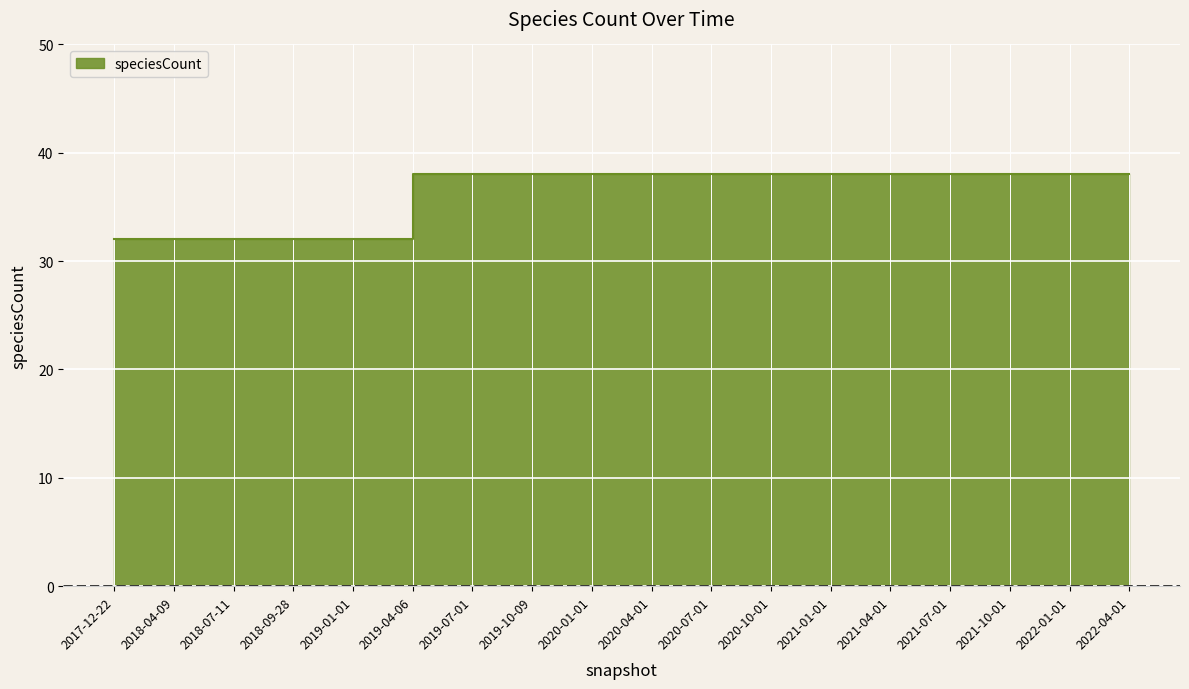

Which label corresponds to the largest value in the chart?

2019-04-06